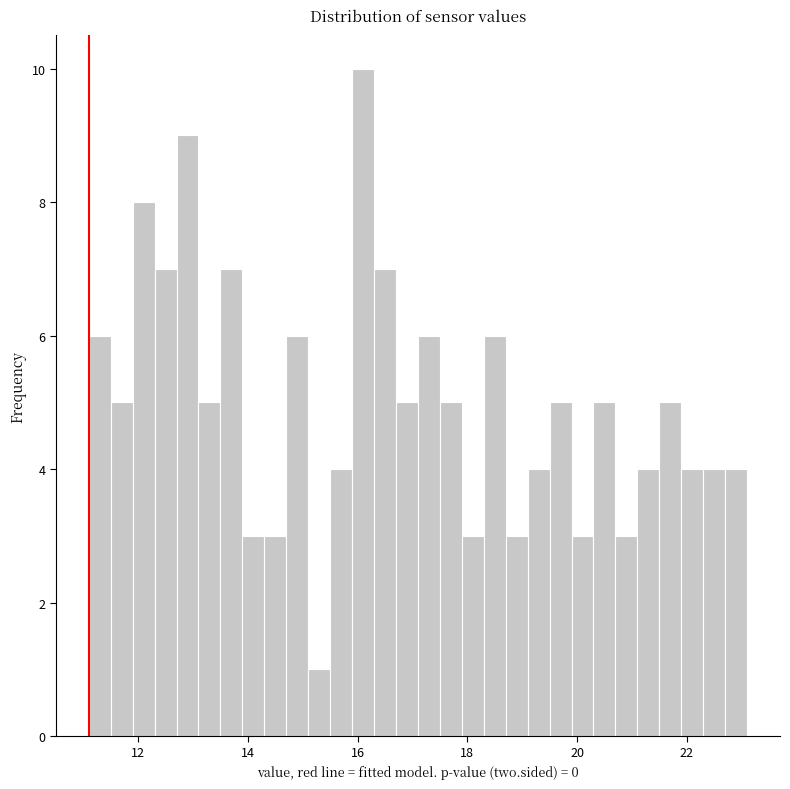

Around what value on the x-axis is the tallest bar? Give the approximate position of its centre, as read against the axis.

16.2